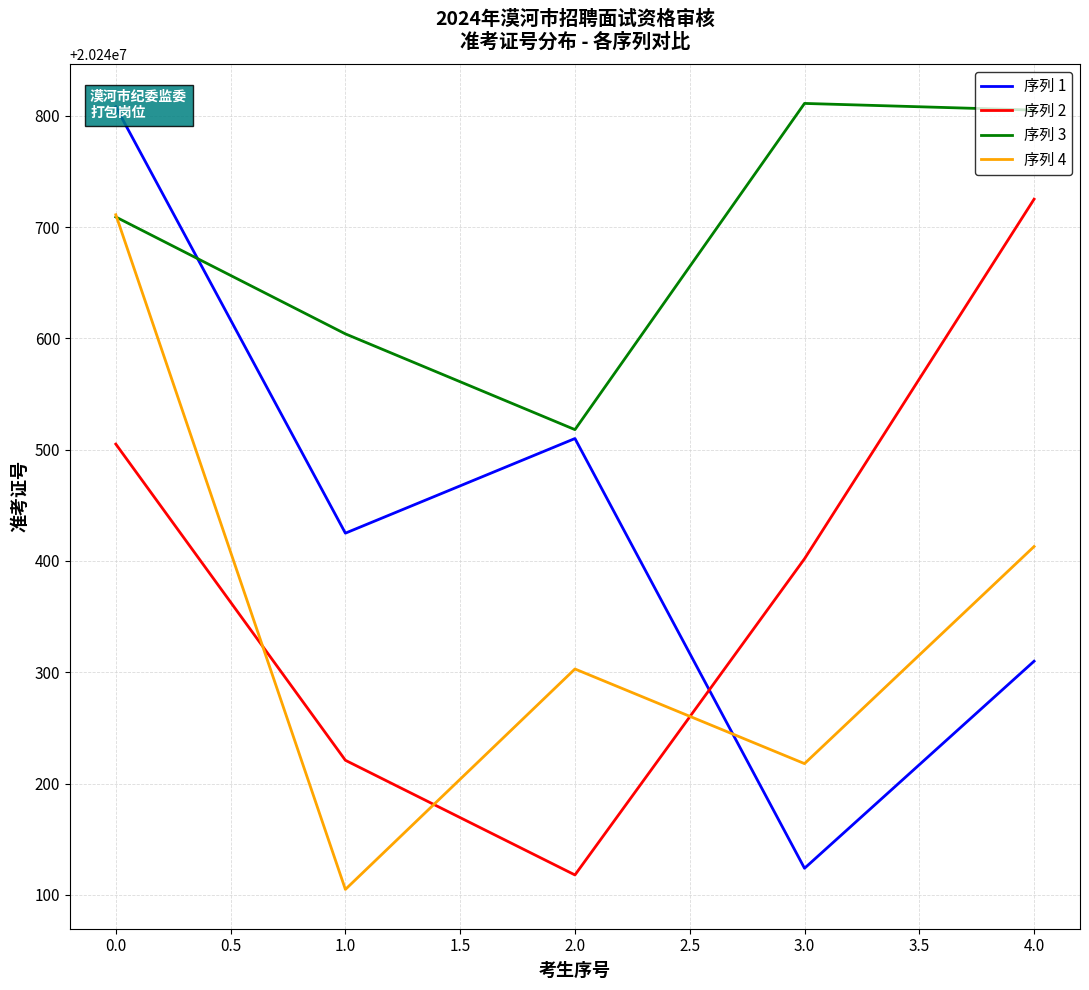

Is the value of 序列 2 at 3.0 greater than the value of 序列 4 at 3.0?

Yes